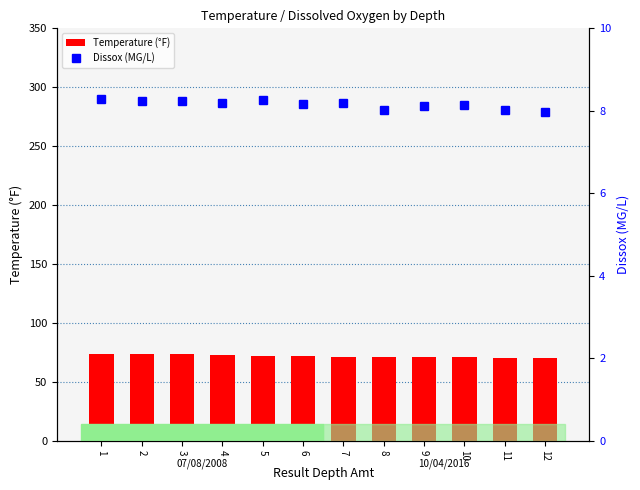

Which label corresponds to the largest value in the chart?

1